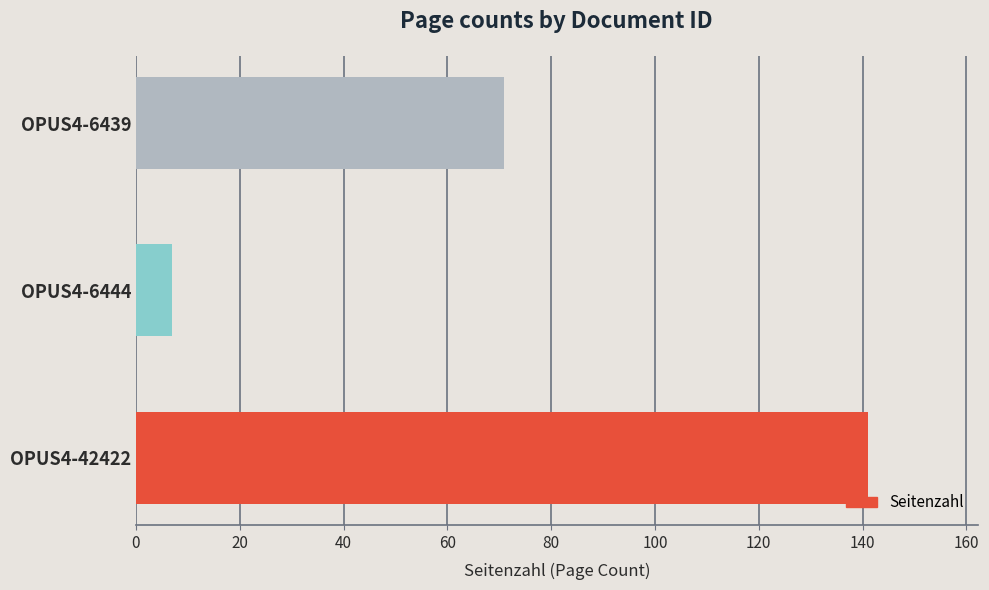

Which category has the lowest value across all series?

OPUS4-6444